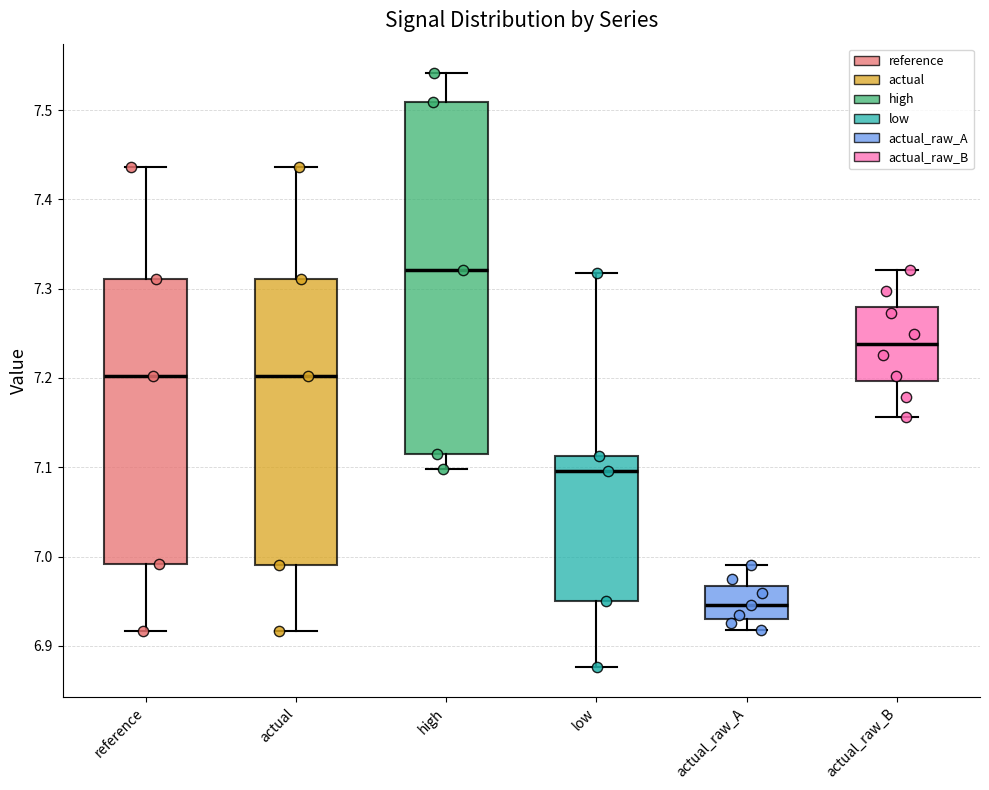

Which box is the tallest, from its lower edge to its upper edge?

high